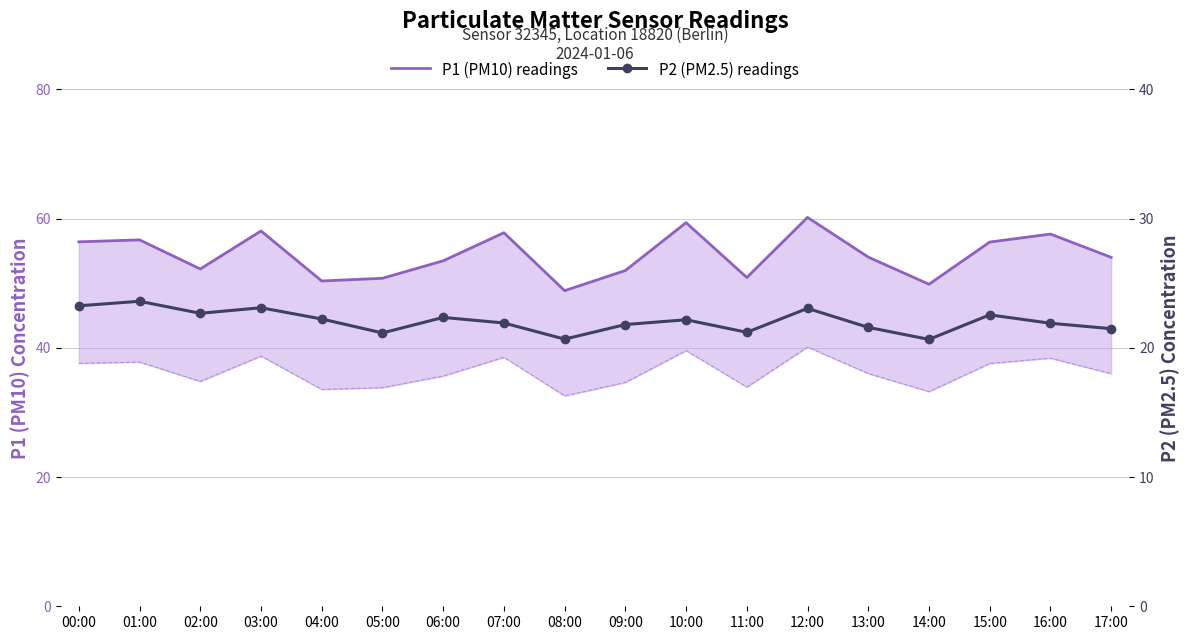

Reading right to left, transcribe all the data shown in this chart.

P1 (PM10) readings: 54.0	57.6	56.4	49.8	54.0	60.2	50.9	59.4	52.0	48.8	57.8	53.5	50.8	50.3	58.1	52.2	56.7	56.4
P2 (PM2.5) readings: 21.5	21.9	22.6	20.6	21.6	23.1	21.2	22.2	21.8	20.7	21.9	22.4	21.1	22.2	23.1	22.7	23.6	23.2